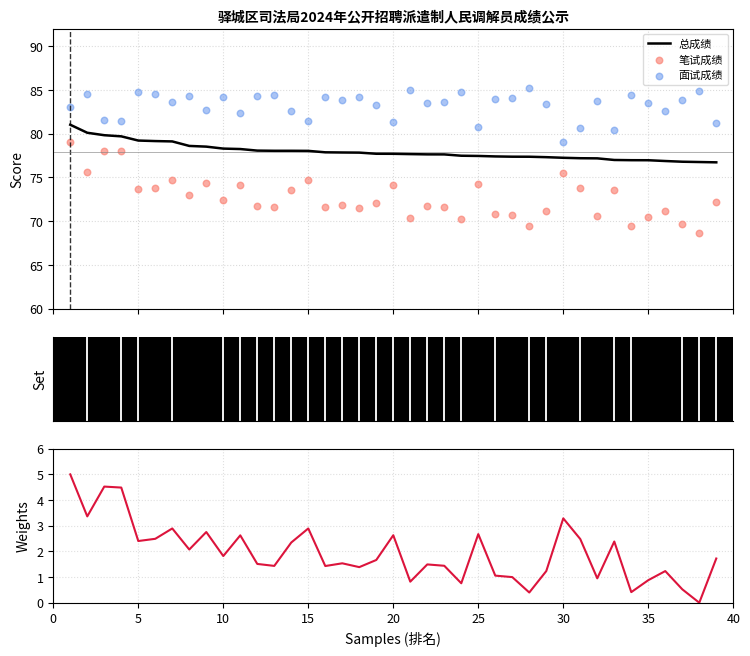

What is the maximum value for 总成绩?

81.0